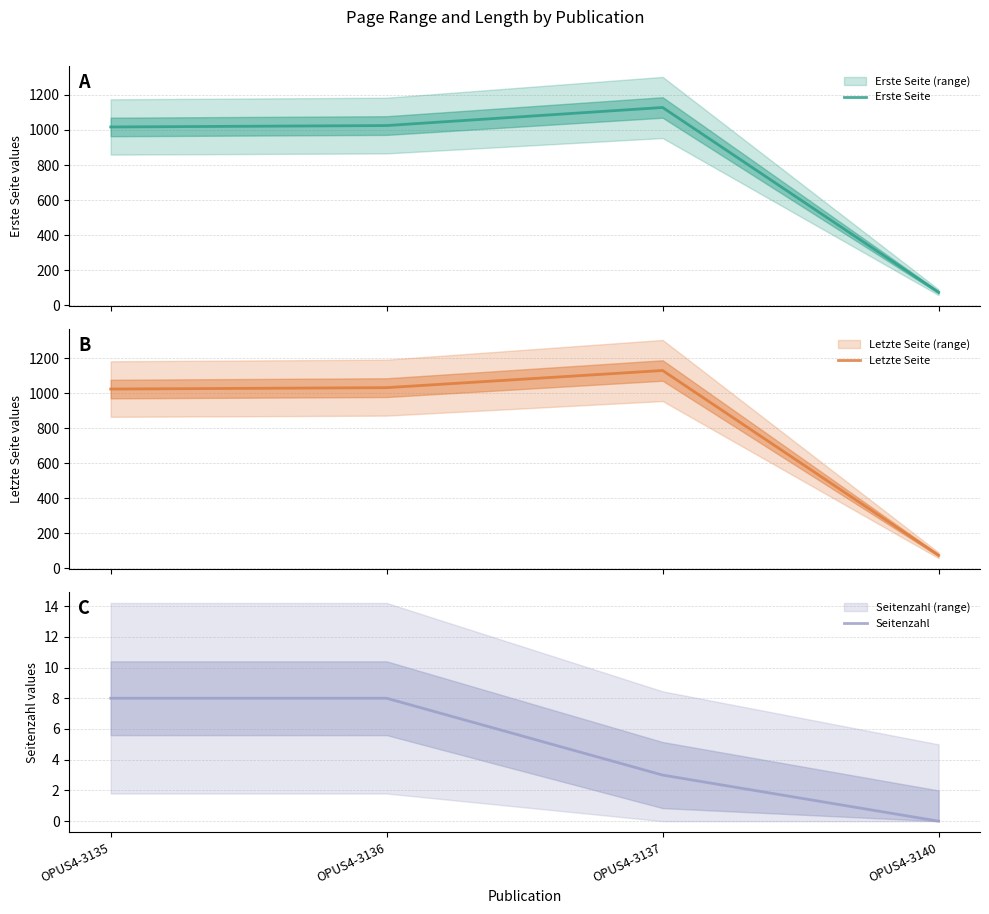

What is the difference between the second highest and second lowest values in the Erste Seite series?

8